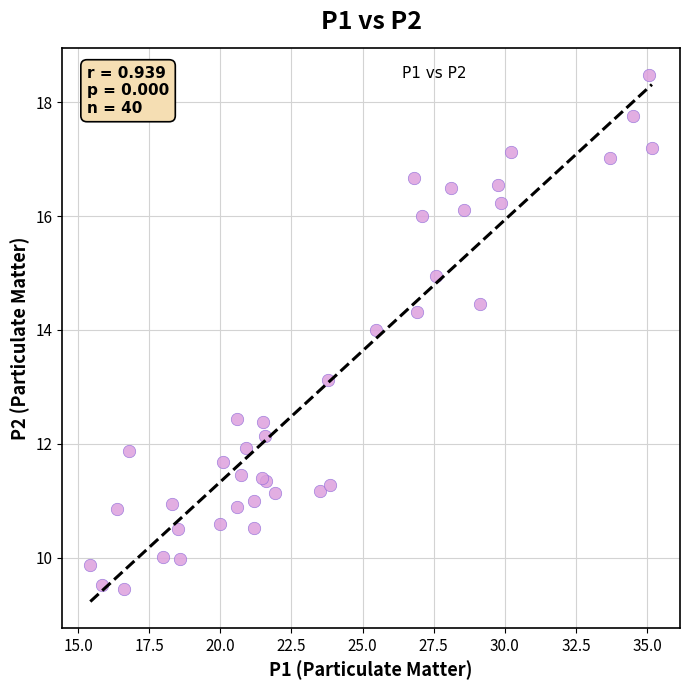

What Y value in the scatter plot is closest to 13?

13.1